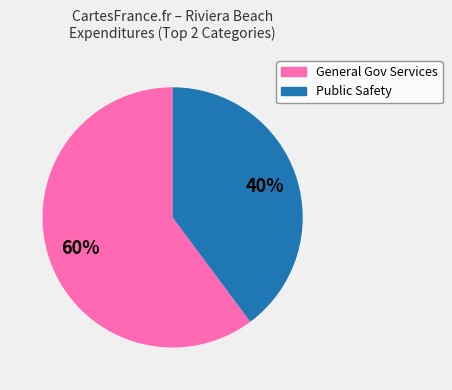

To the nearest percent, what is the difference between the largest and smallest slice percentages?

20%